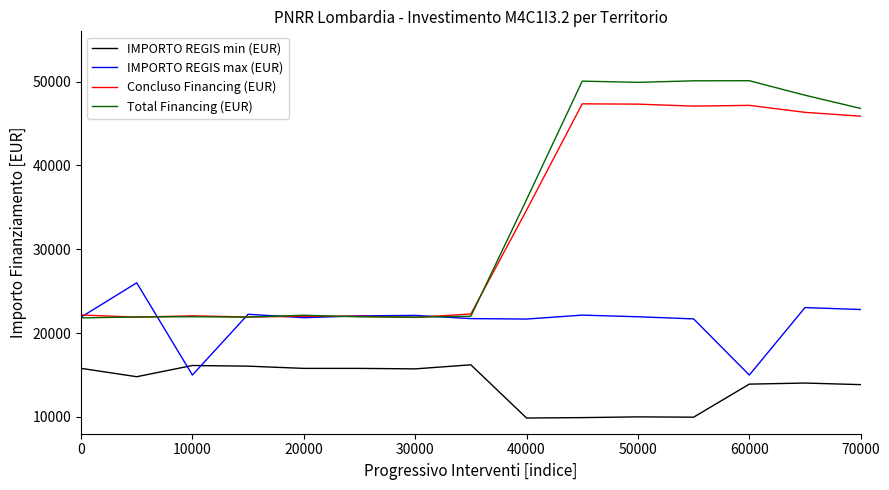

After their last crossing, which series has the higher values: IMPORTO REGIS min (EUR) or IMPORTO REGIS max (EUR)?

IMPORTO REGIS max (EUR)